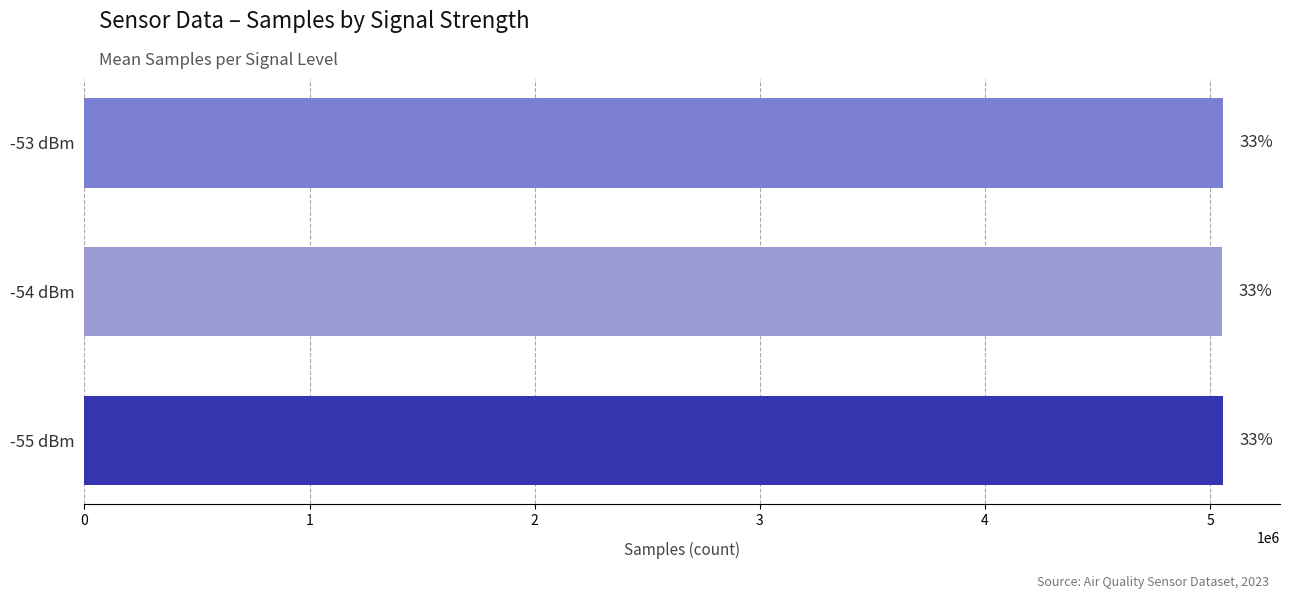

List the labels in order of value, largest first.

2, 0, 1